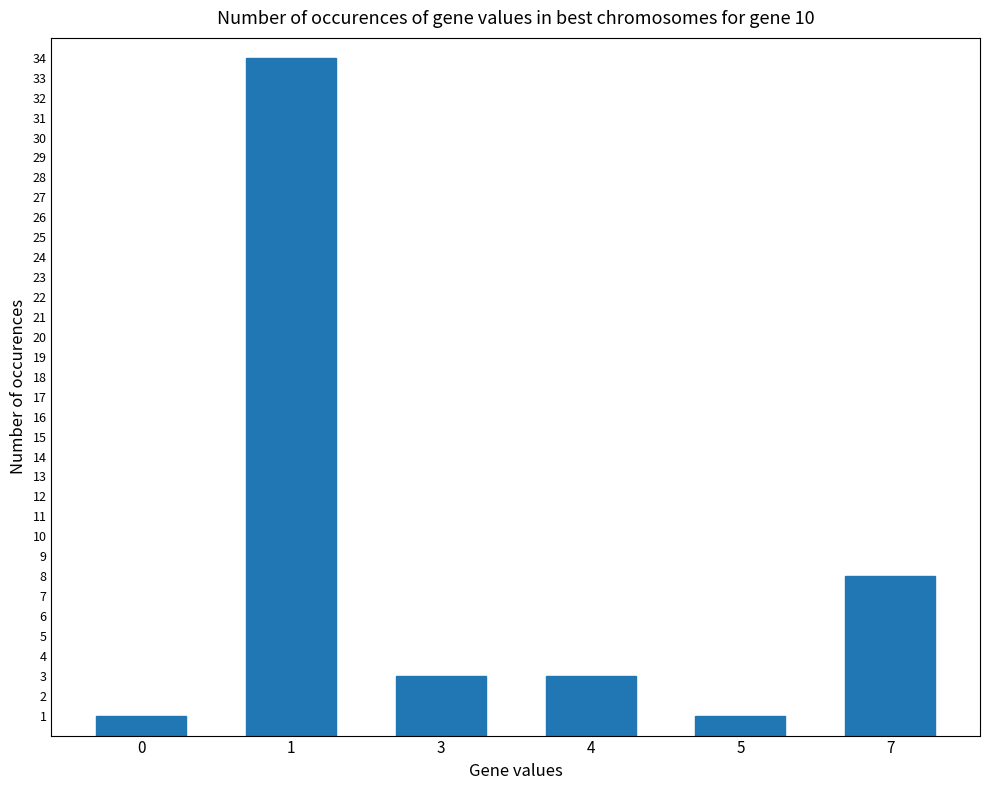

Reading left to right, extract all data points from this chart.

0=1	1=34	3=3	4=3	5=1	7=8